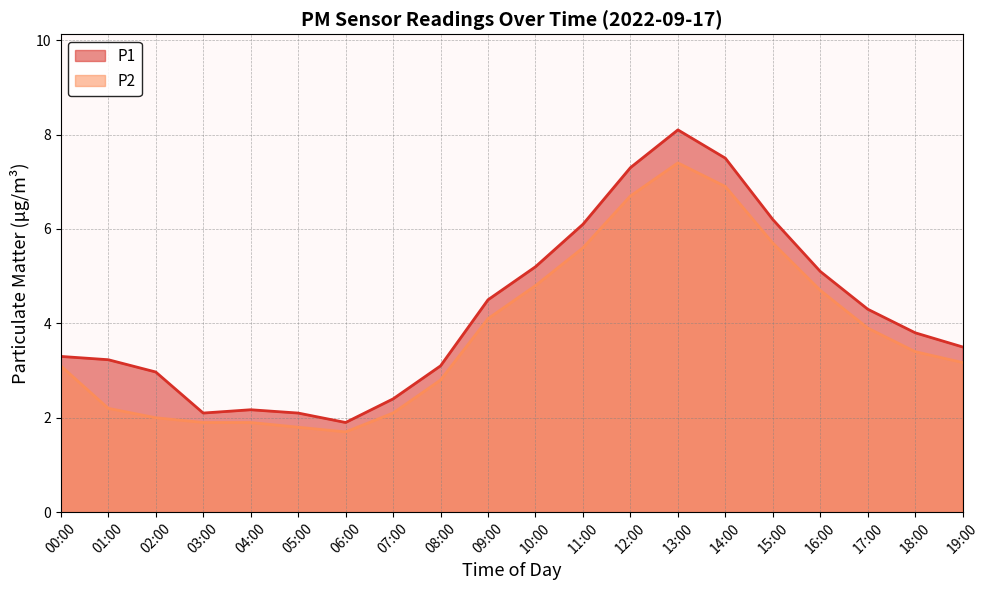

Between 07:00 and 11:00, which series saw the biggest shift?

P1